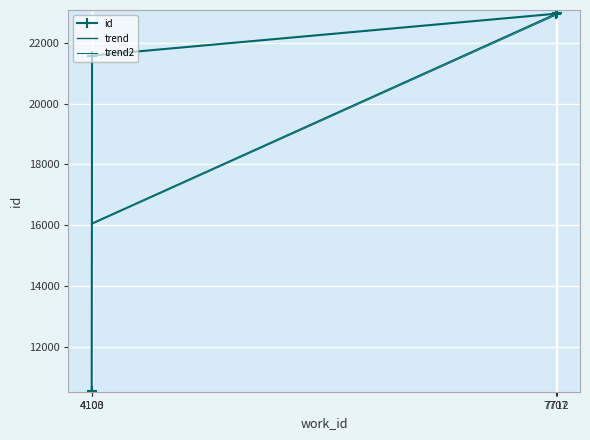

Which label corresponds to the largest value in the chart?

7712